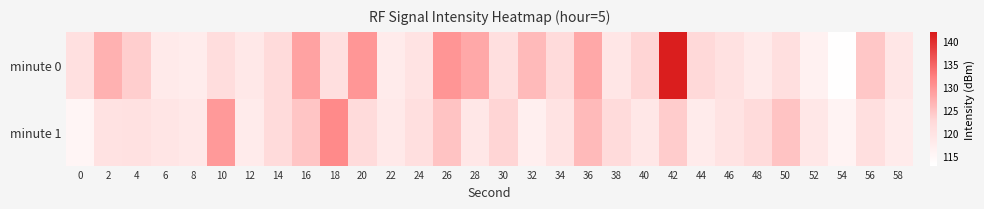

Between 6 and 12, which is larger?

12